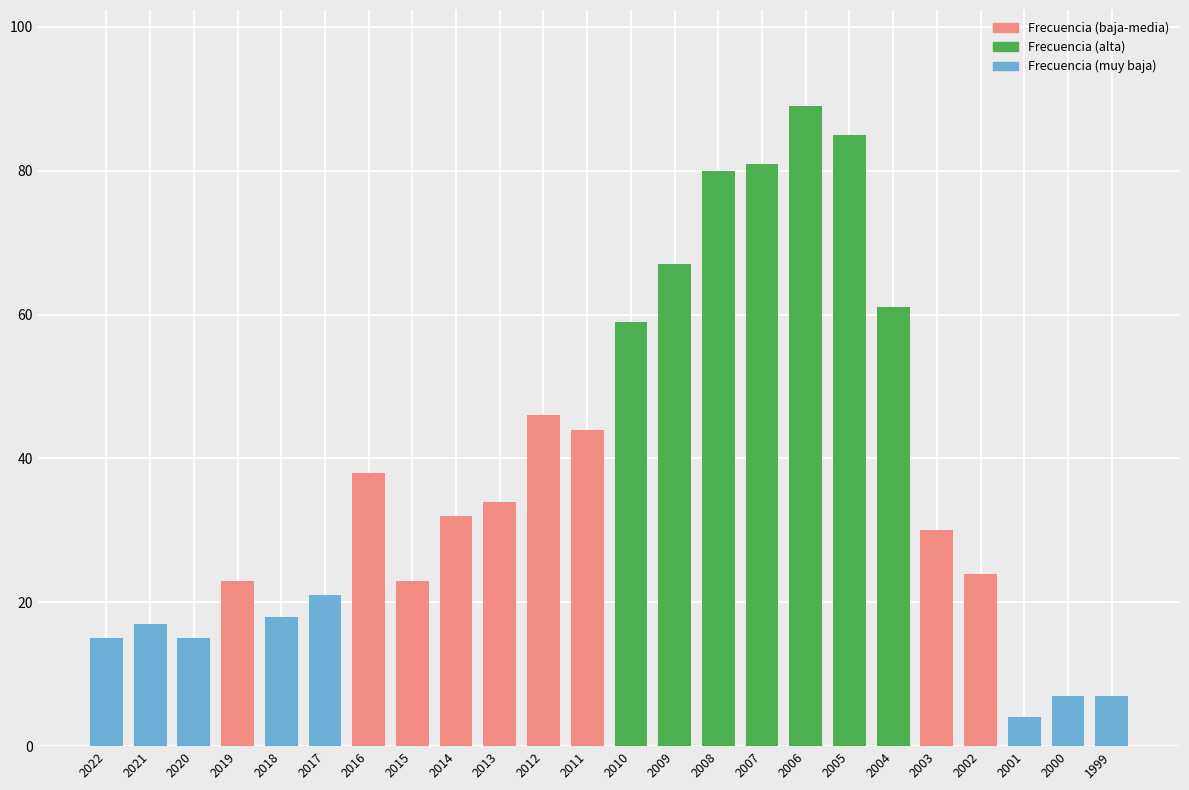

Which label corresponds to the smallest value in the chart?

2001